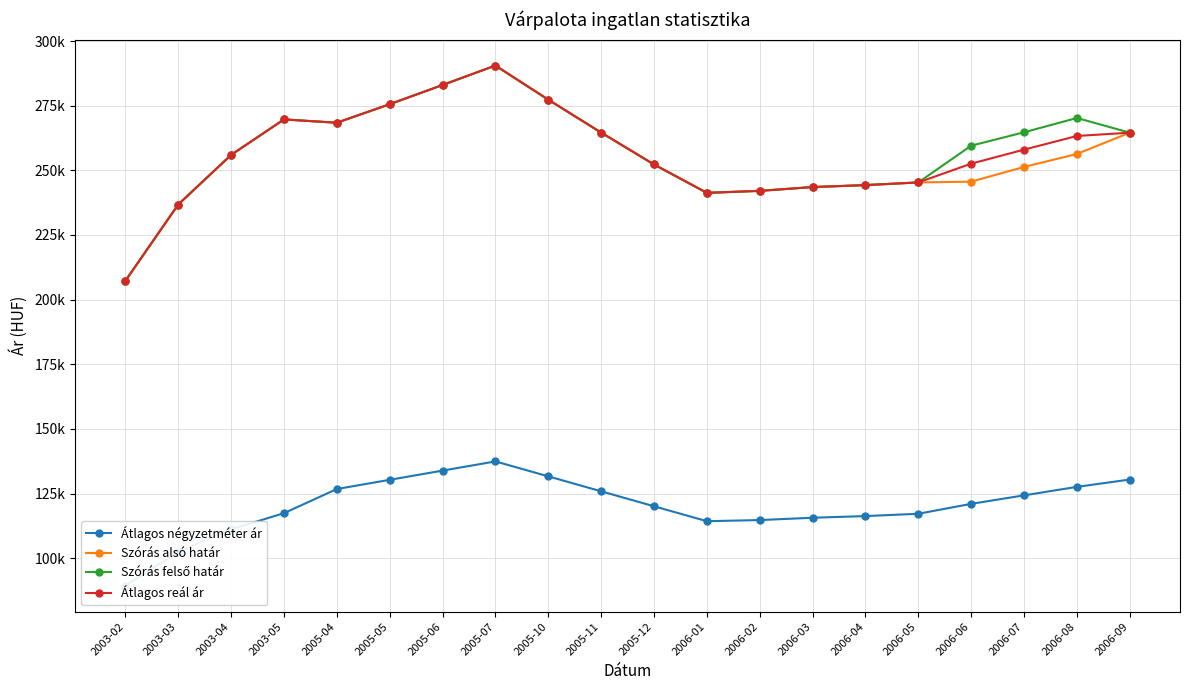

What position from the right is 2006-08?

2